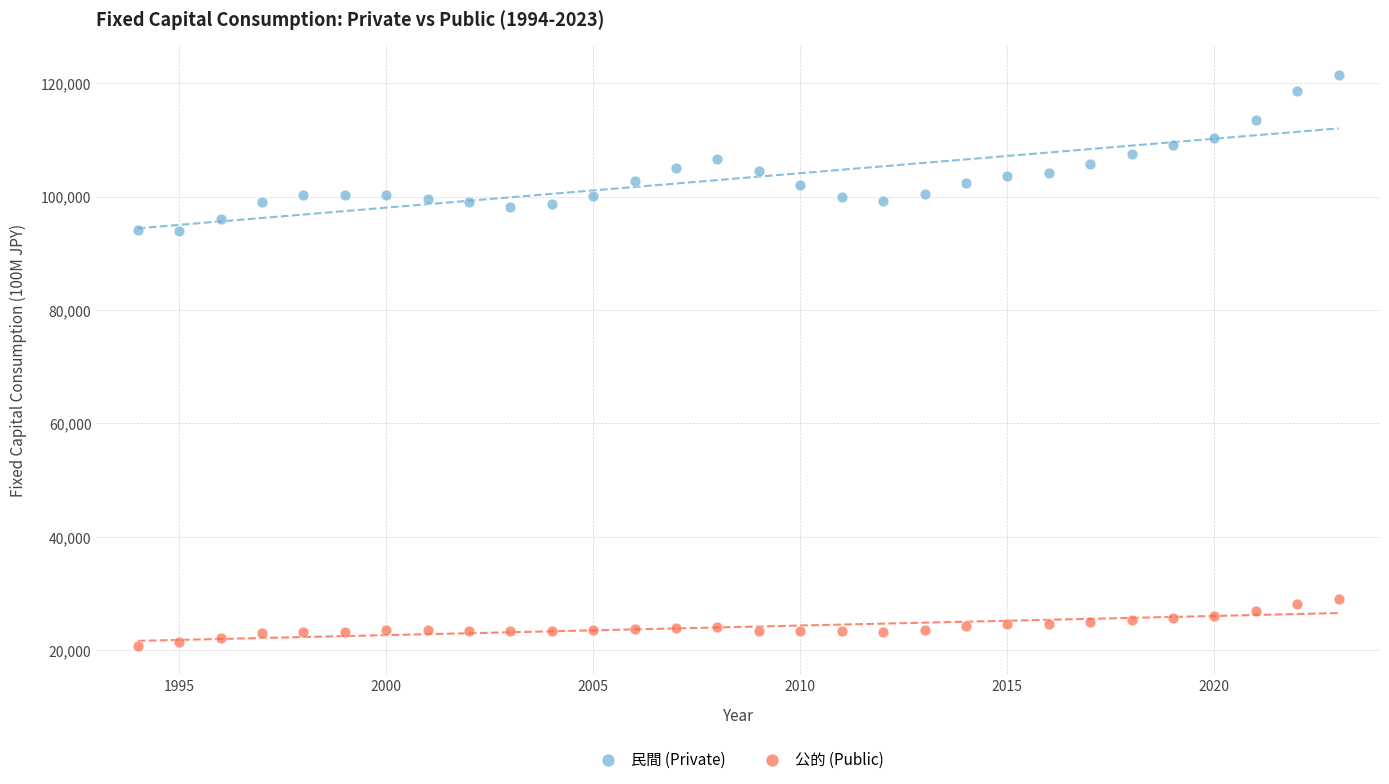

Which series contains the highest Y value?

民間 (Private)